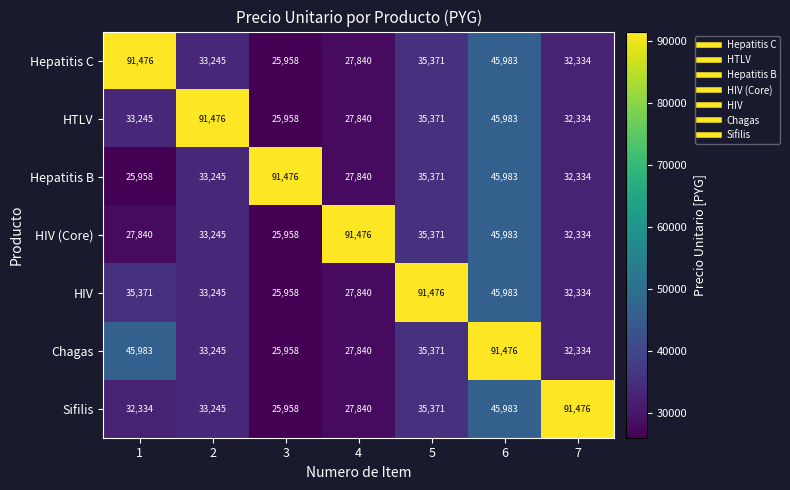

At which category is the sum across all series the highest?

6